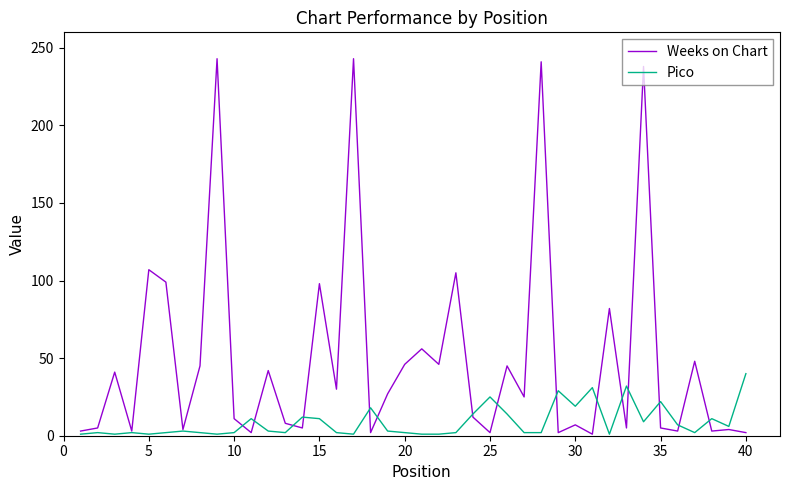

List the series in order of their overall mean, highest first.

Weeks on Chart, Pico